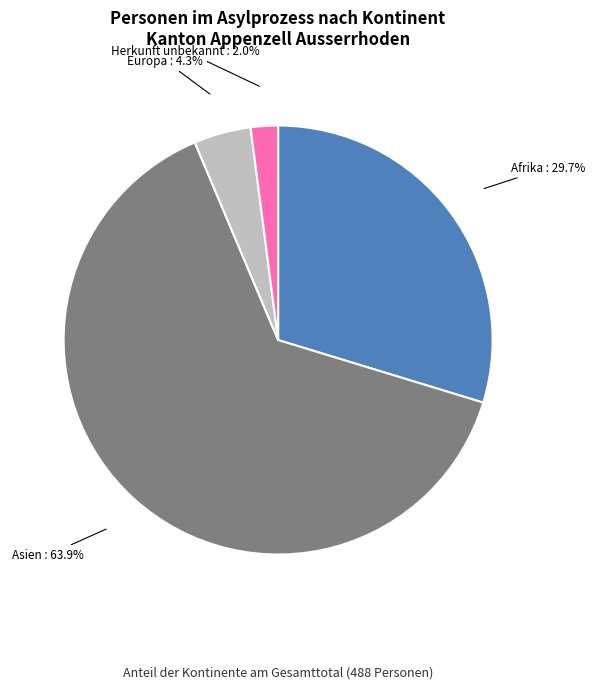

What portion of the pie excludes Europa?

95.7%